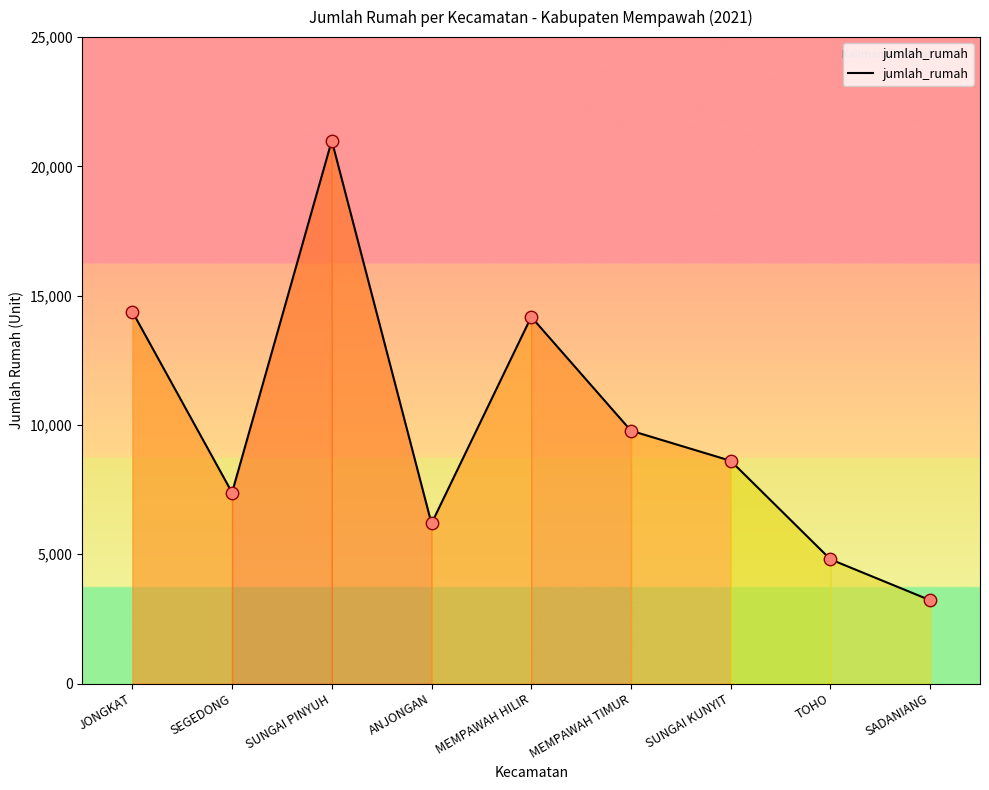

What is the ratio of the value at SADANIANG to the value at SUNGAI PINYUH?

0.2